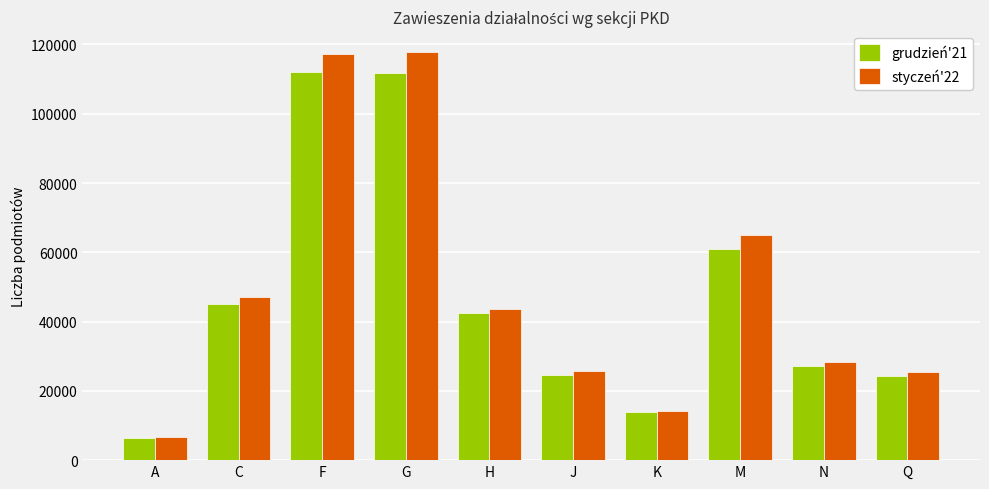

What is the greatest value displayed?

117957